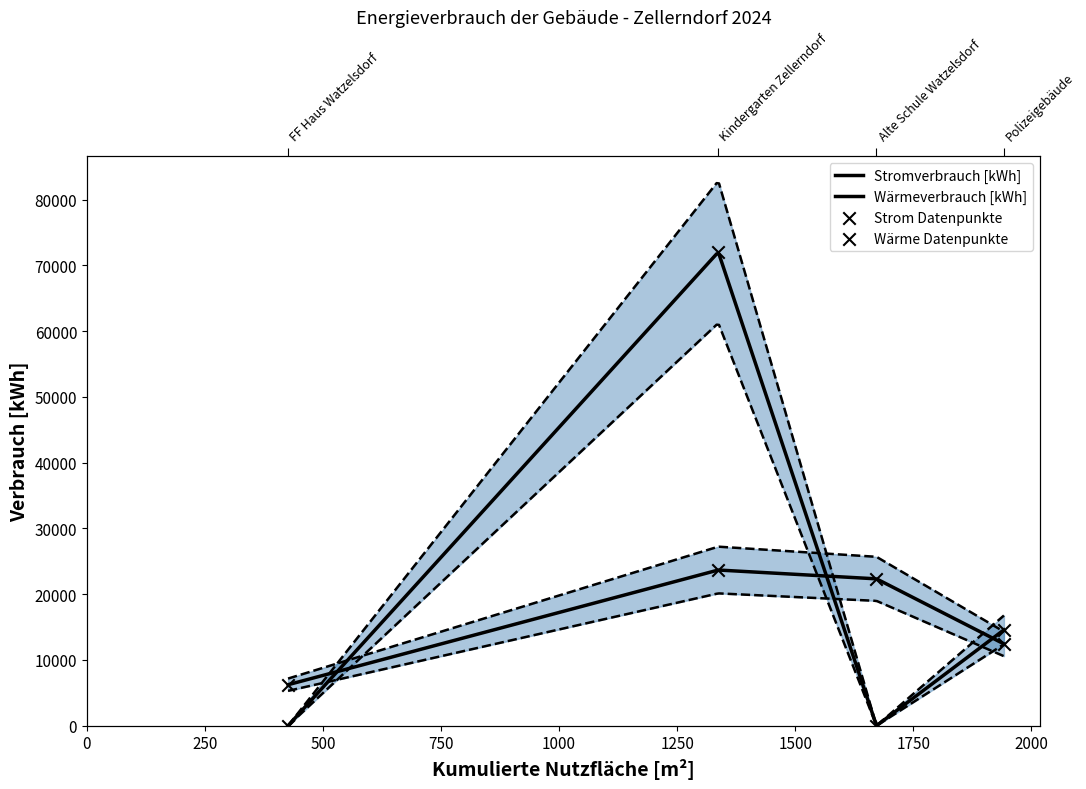

At which category is the sum across all series the highest?

Kindergarten Zellerndorf